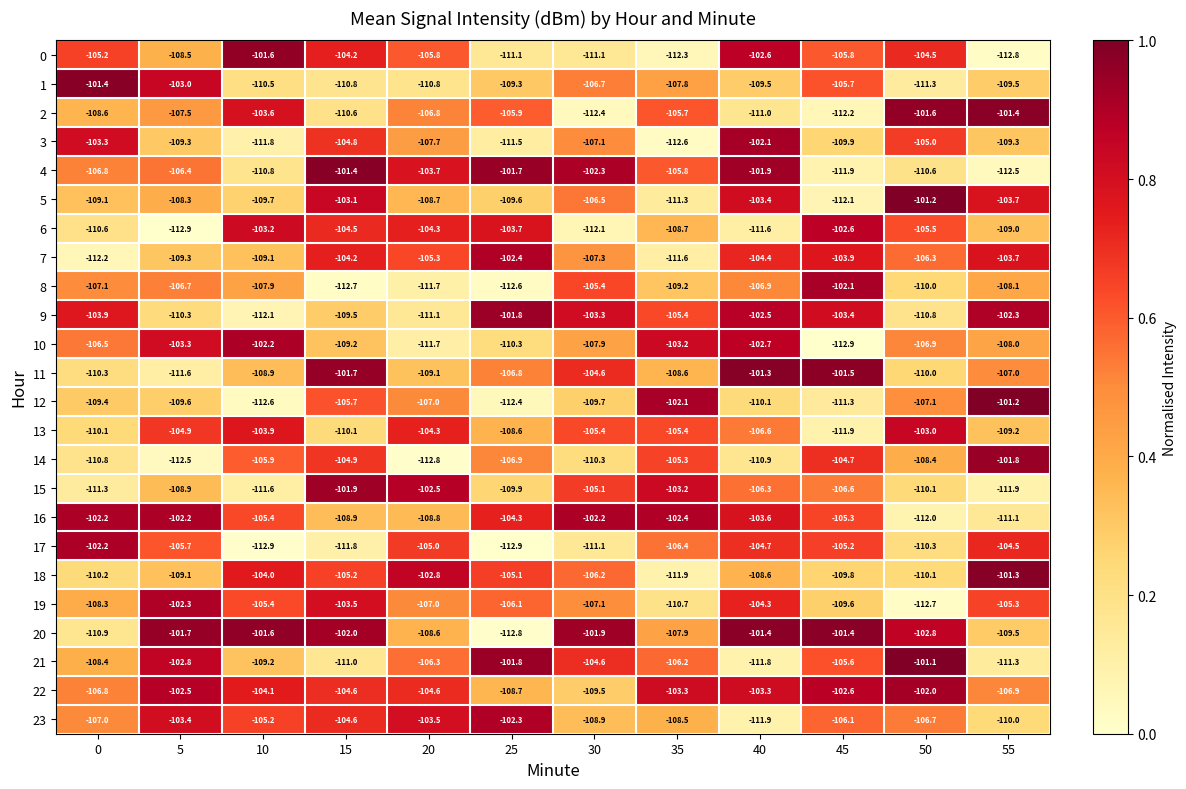

Where does the 0 series first go above -105?

10